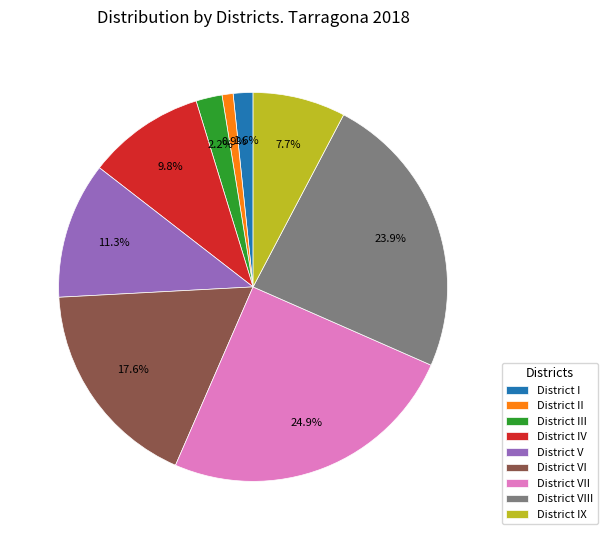

Count the number of slices in the pie.

9